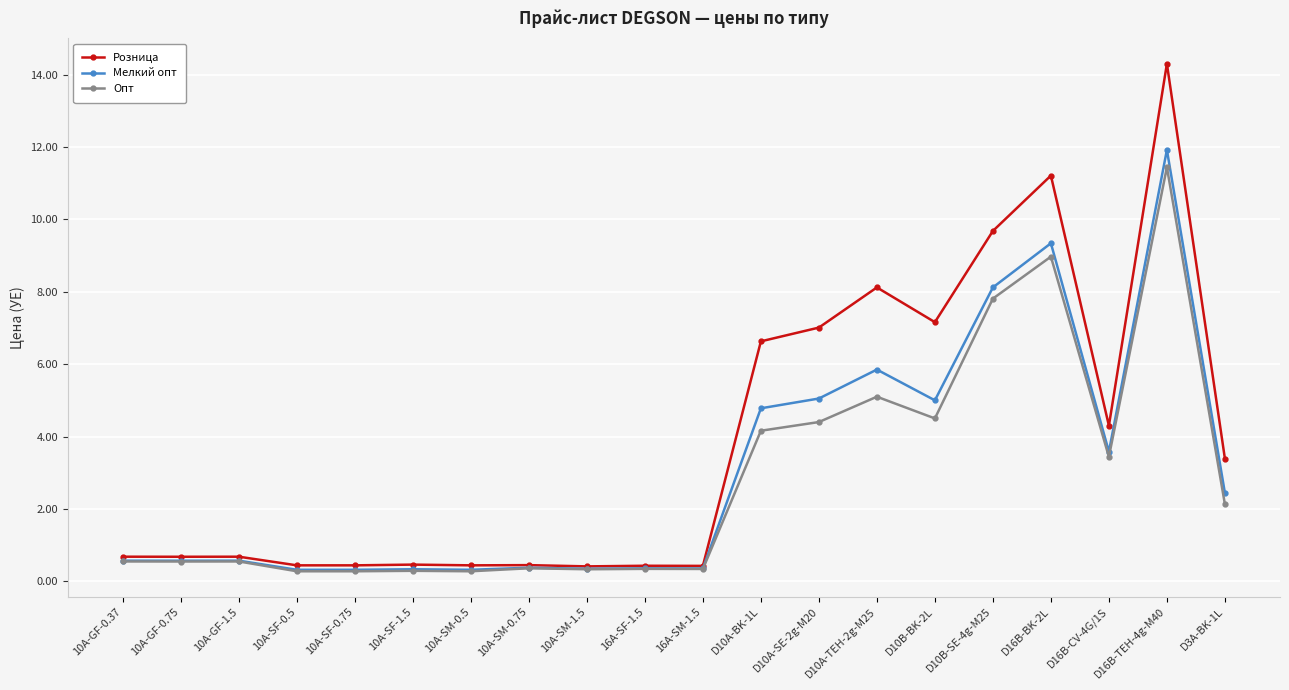

What is the value of the Розница point at the 15th from the left?

7.2